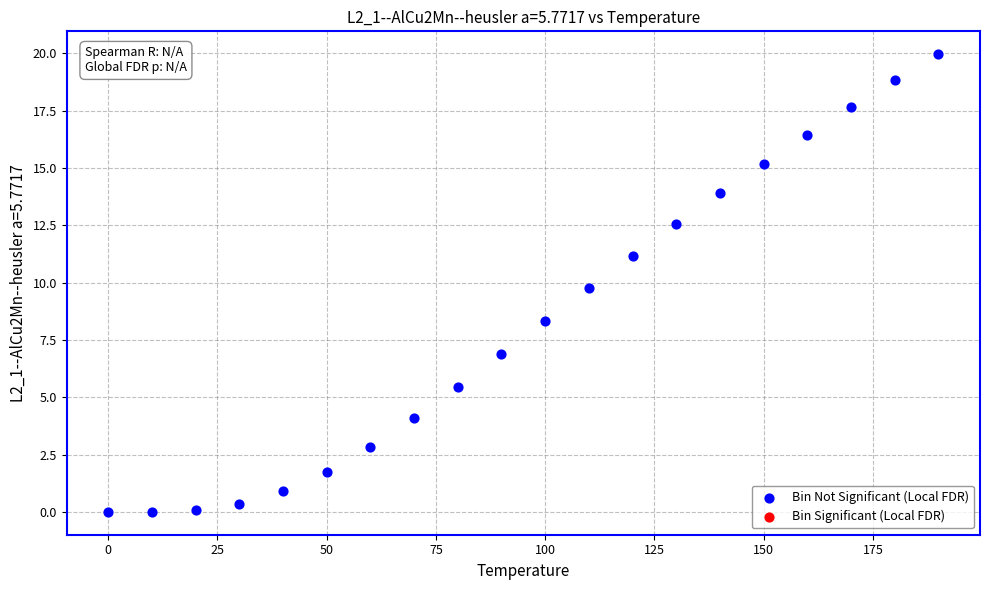

What is the range of Y values (max minus min)?

20.0